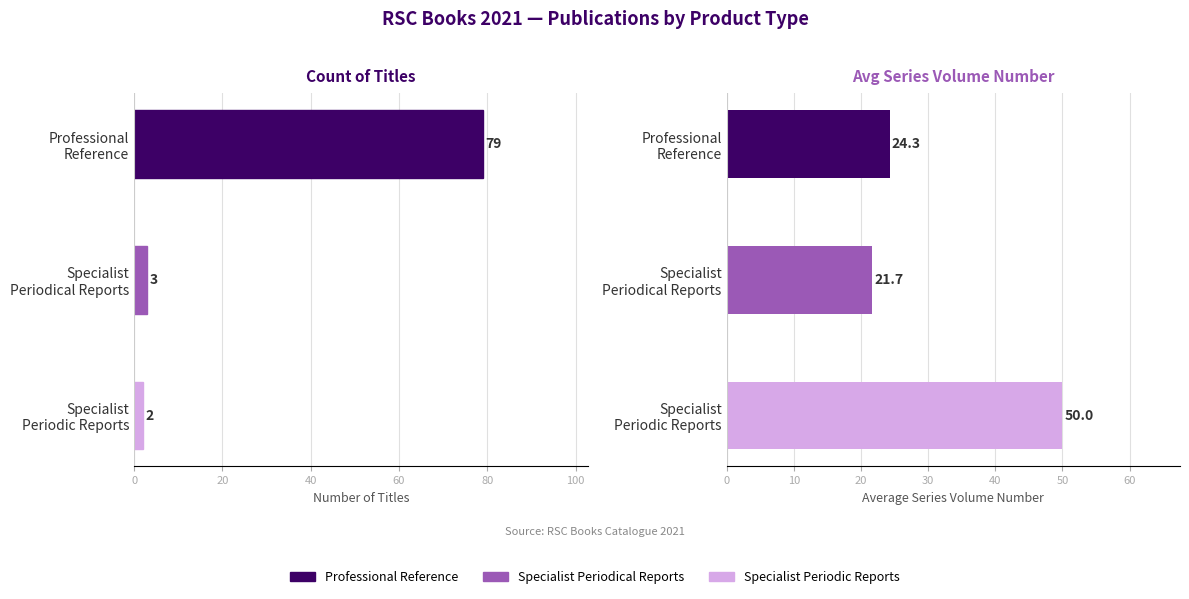

The Avg Series Volume series shows 21.7 at Specialist Periodical Reports. True or false?

True